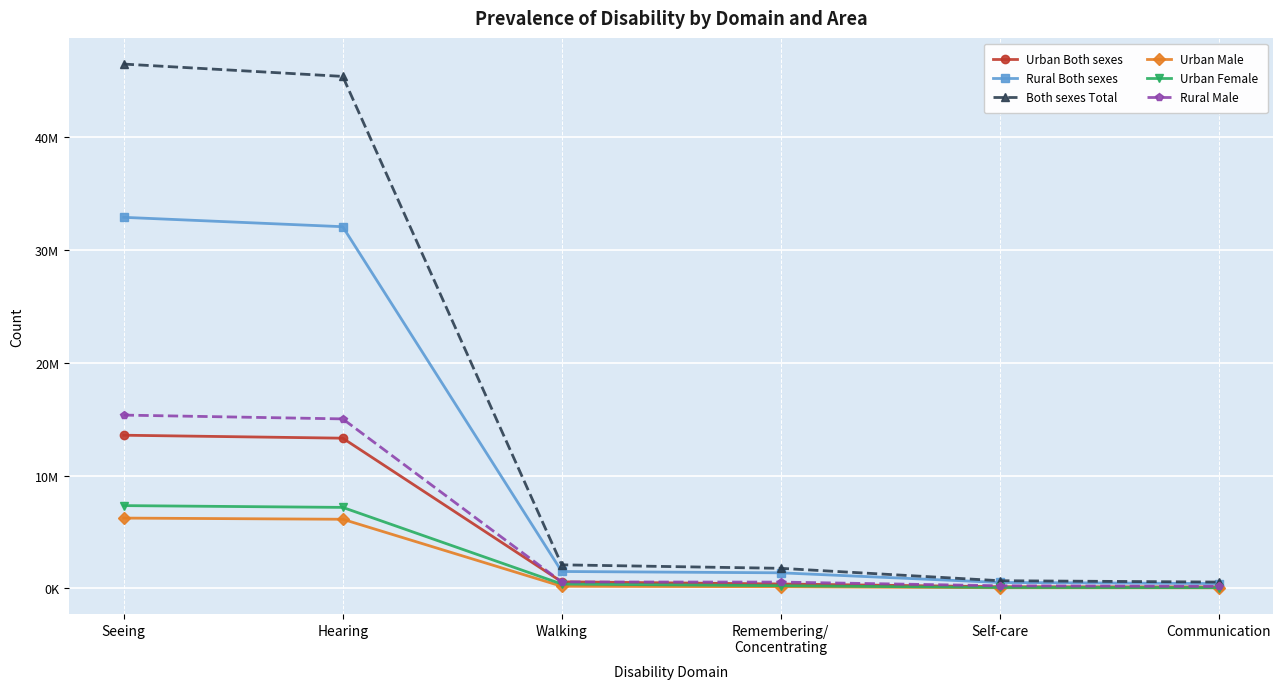

At which category is the sum across all series the highest?

Seeing